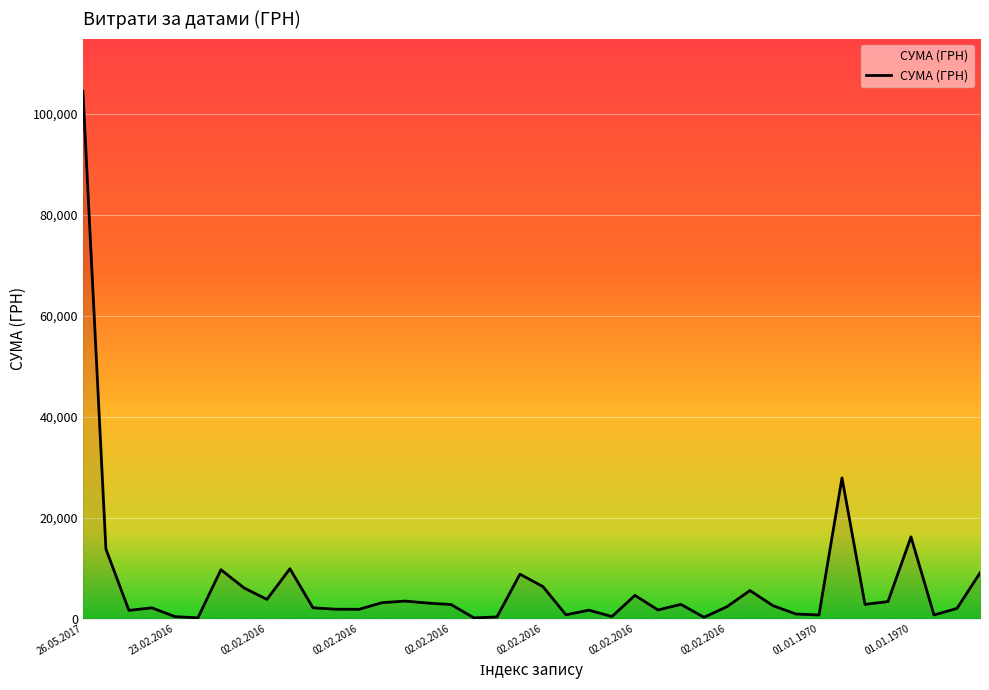

What is the difference between the maximum and minimum values?

104280.3